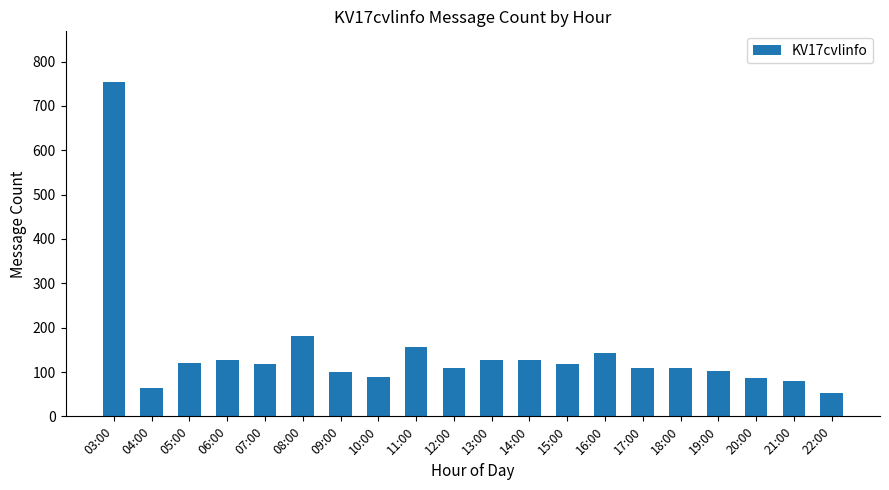

Which has a higher value, 19:00 or 04:00?

19:00